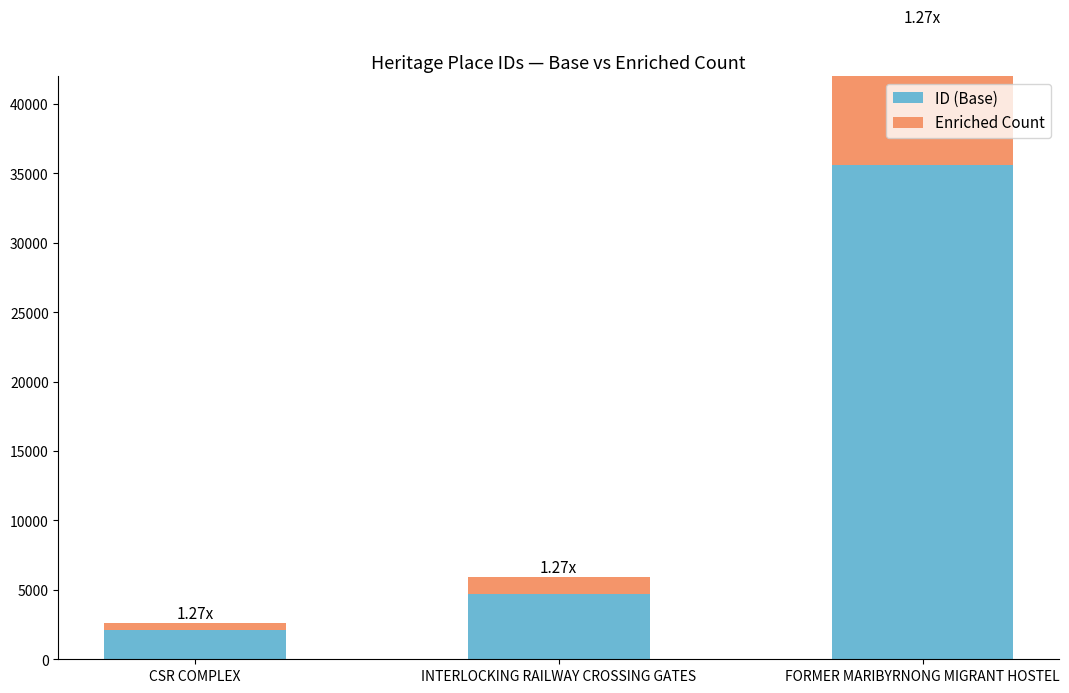

Which series has the widest spread of values?

ID (Base)